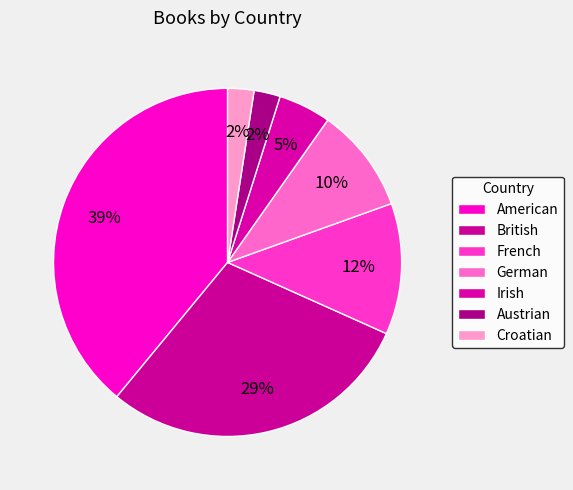

To the nearest percent, what portion does Irish represent?

5%